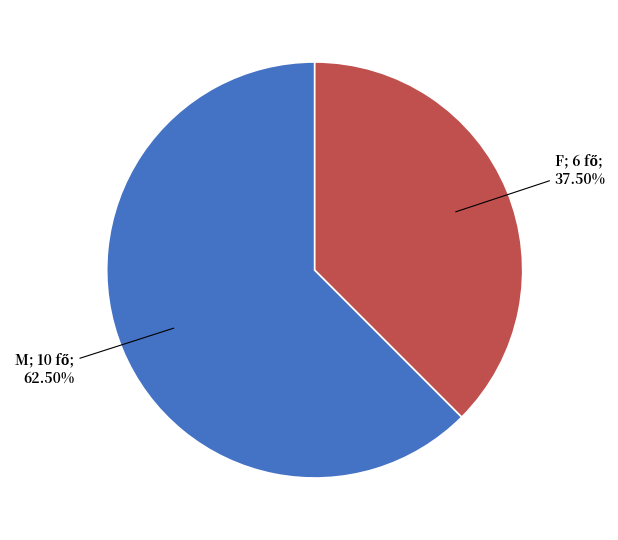

Count the number of slices in the pie.

2